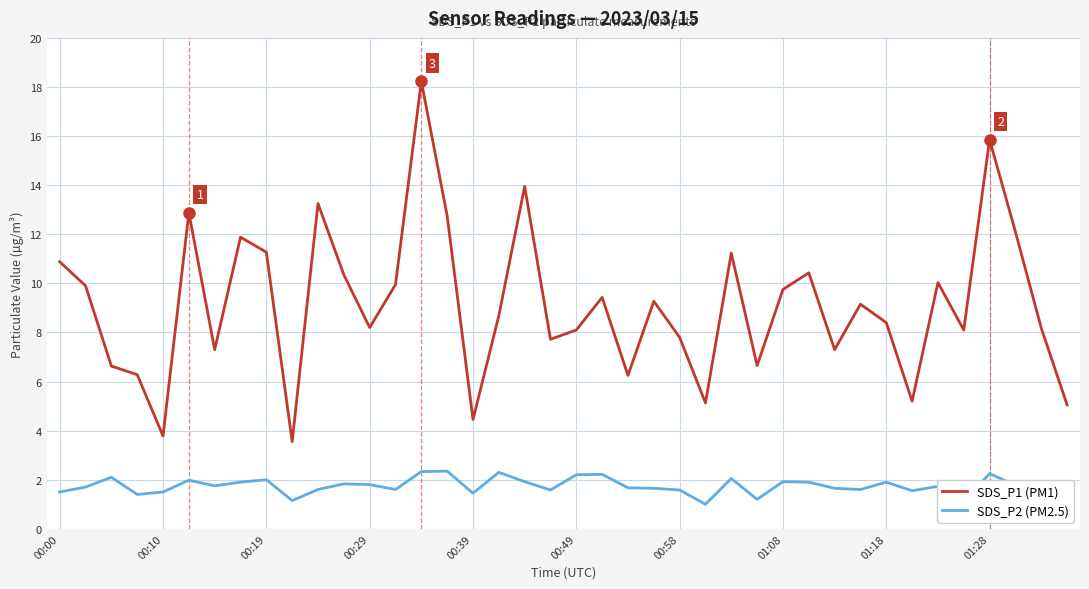

List the series in order of their peak value, lowest first.

SDS_P2 (PM2.5), SDS_P1 (PM1)